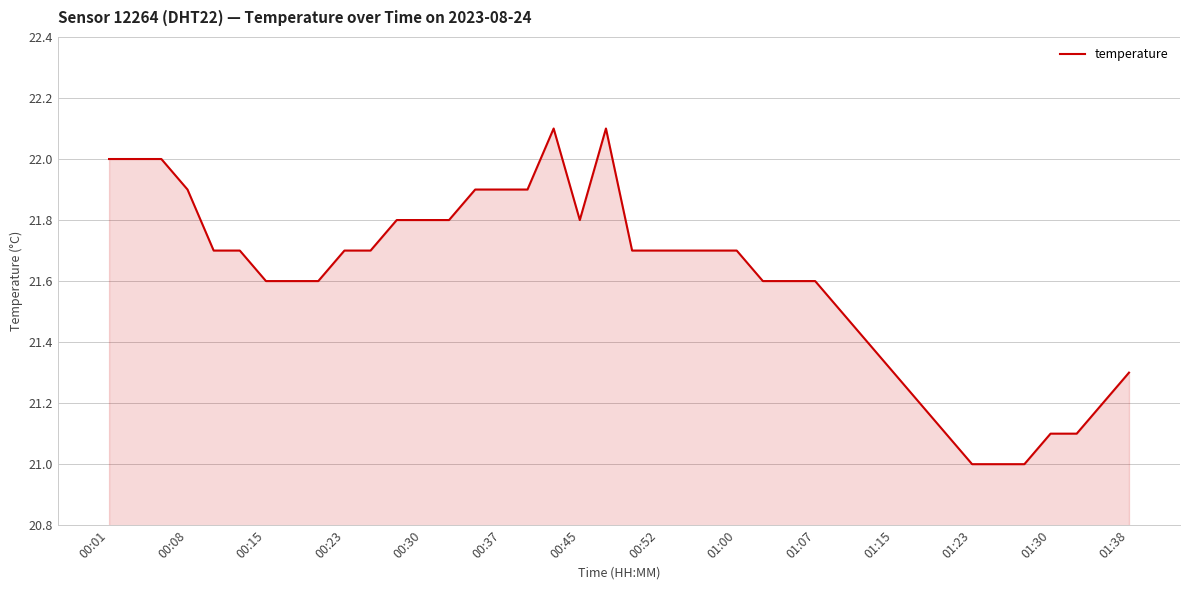

How many lines are shown in the chart?

1